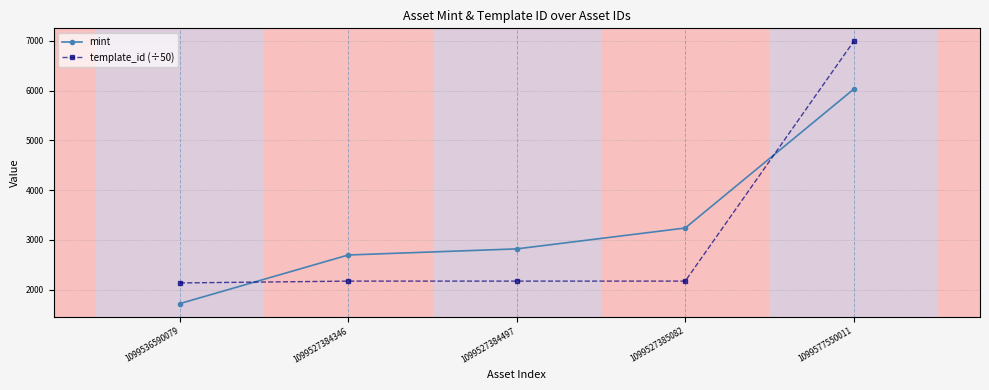

Where is mint nearest to the value 3874?

1099527385082